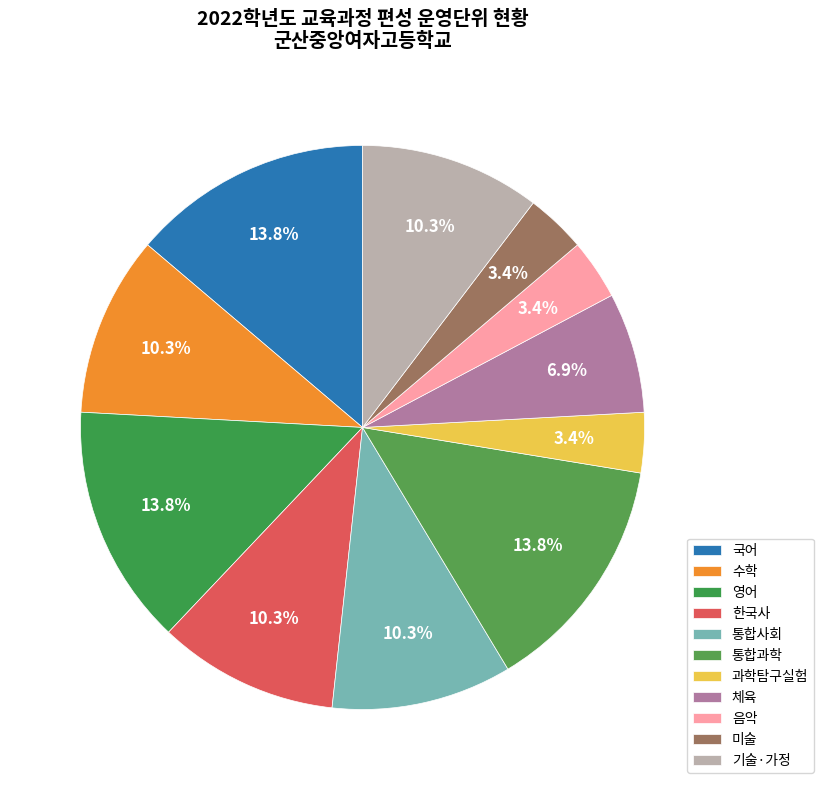

Does any single category account for the majority?

No